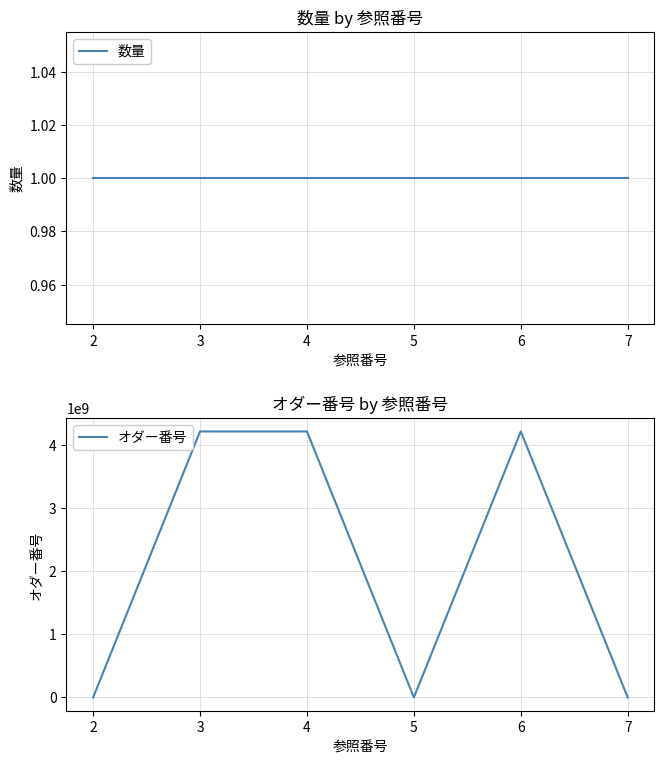

What are all the series names shown in the legend?

数量, オダー番号